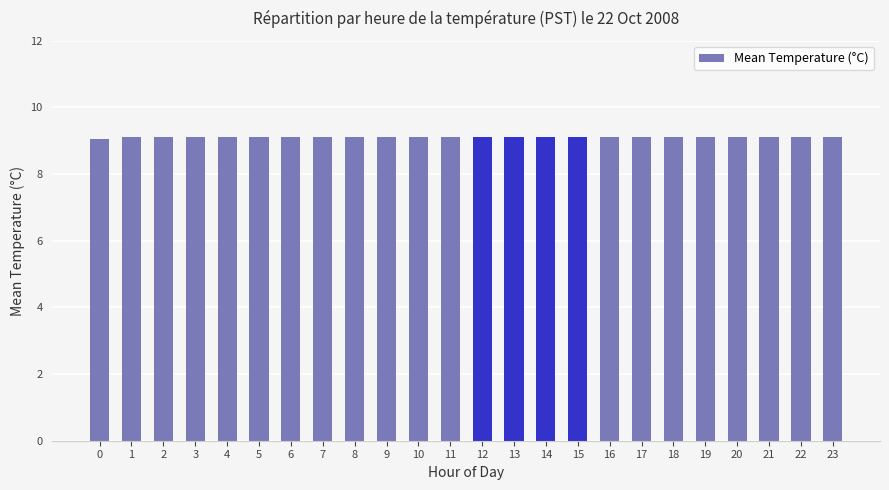

Count the number of categories in the chart.

24